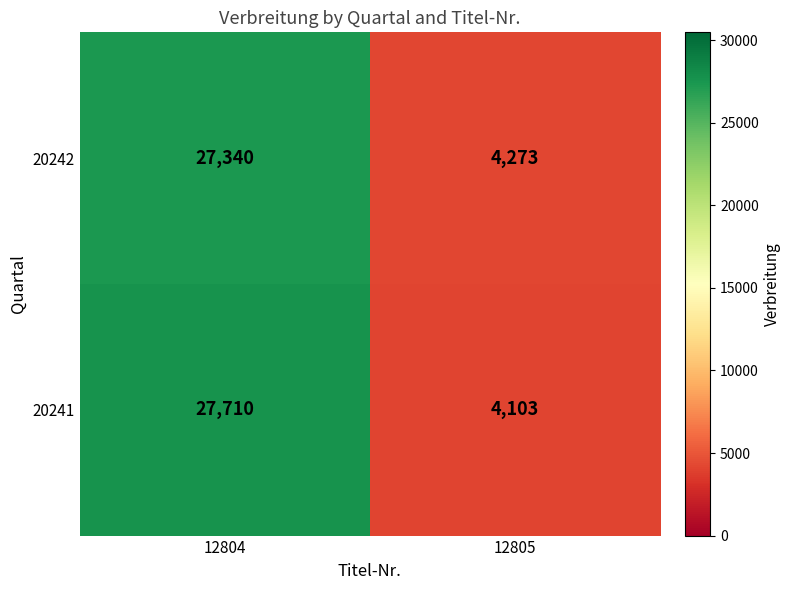

How many data points in 20241 are less than 27710?

1